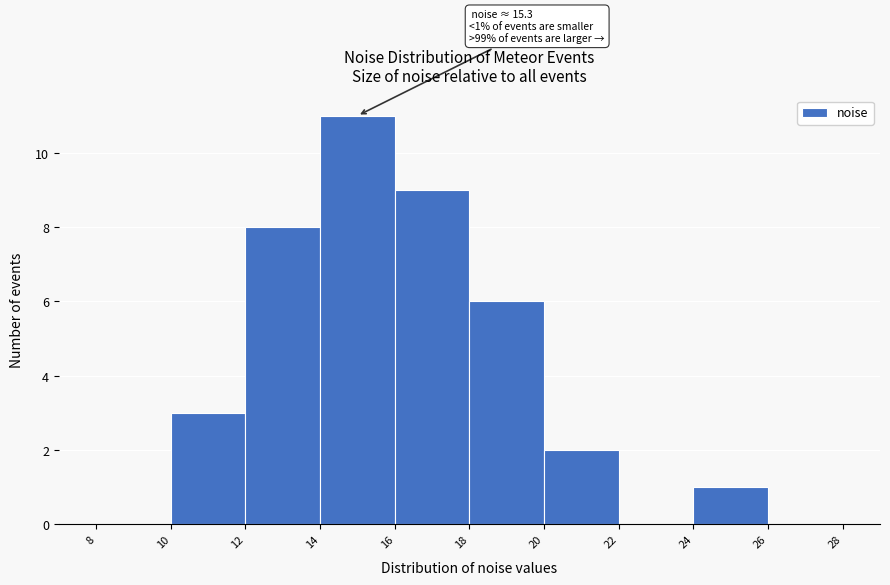

Over which range of the x-axis is the bar tallest?

14 to 16